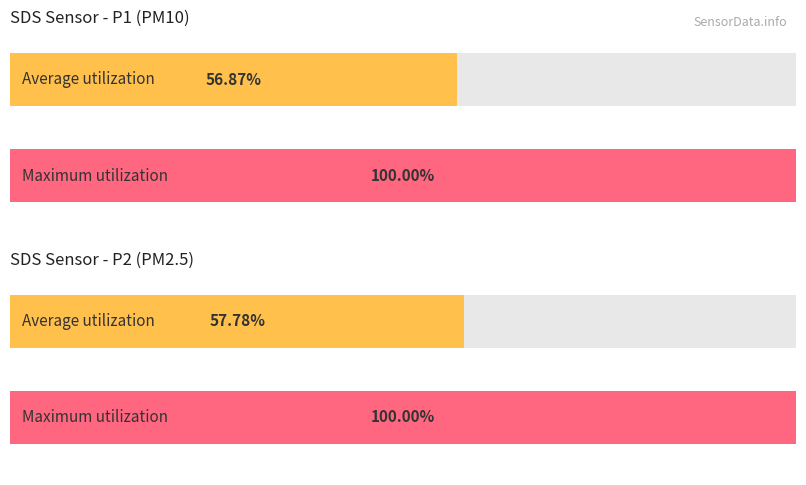

What are all the series names shown in the legend?

Average utilization, Maximum utilization